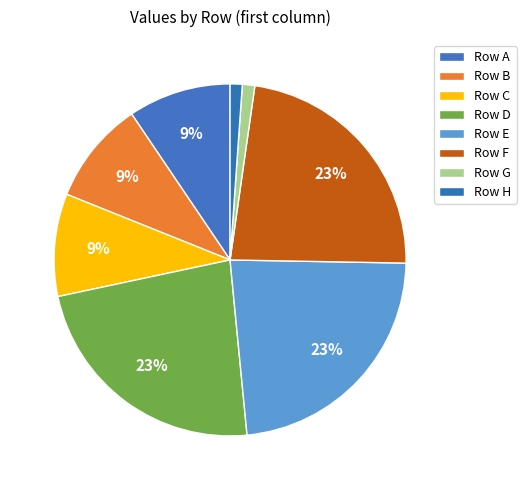

Is there a majority slice in this chart?

No